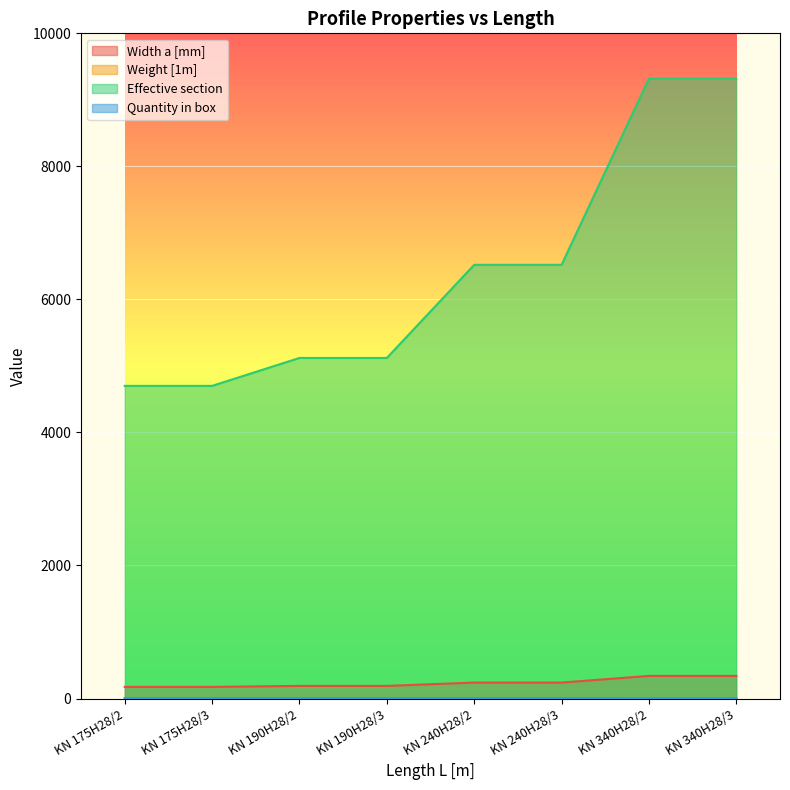

Rank the series at KN 175H28/3 from lowest to highest value.

Weight [1m], Quantity in box, Width a [mm], Effective section